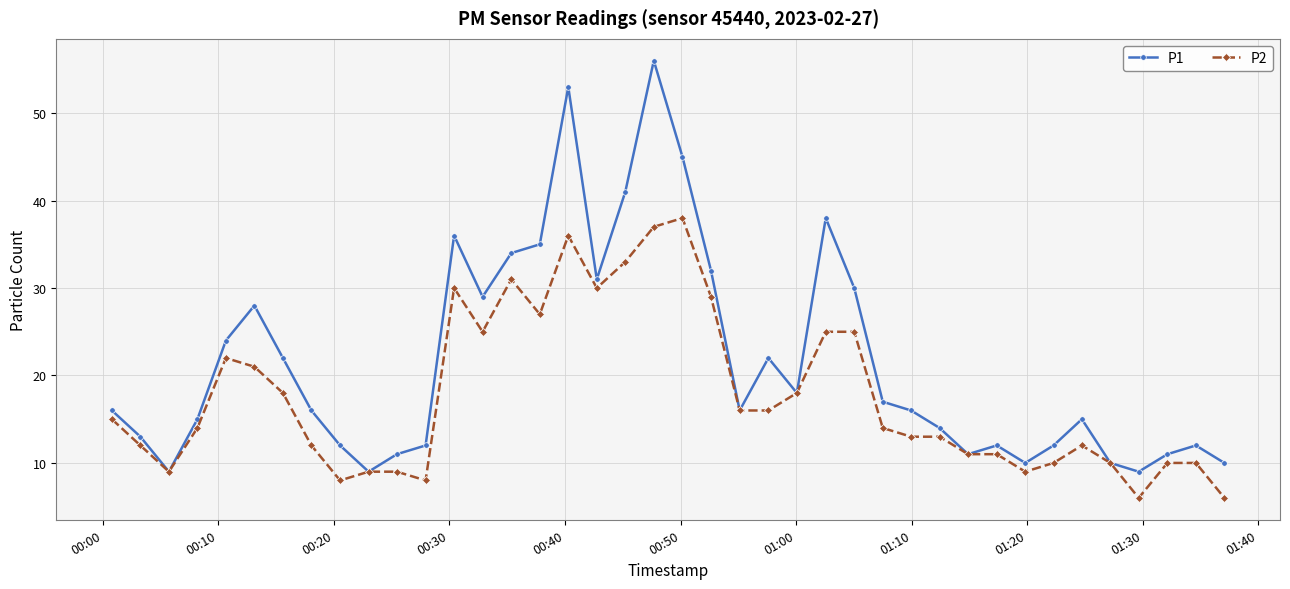

Which series has the widest spread of values?

P1